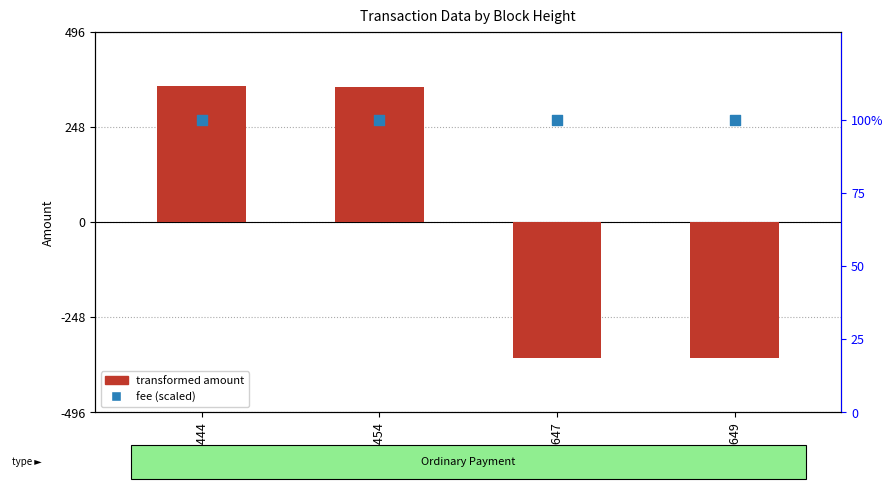

Which series has the widest spread of Y values?

transformed amount